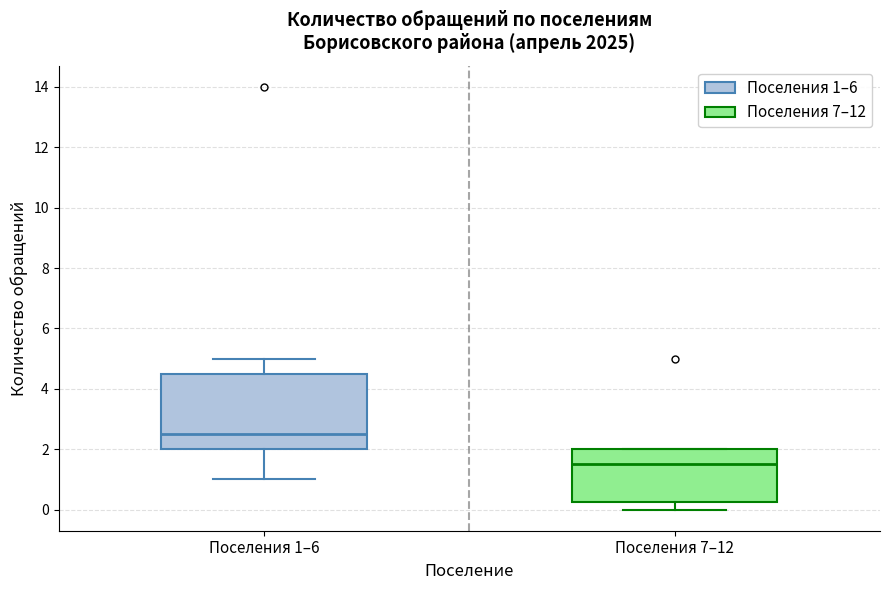

Which box has the highest median line?

Поселения 1–6